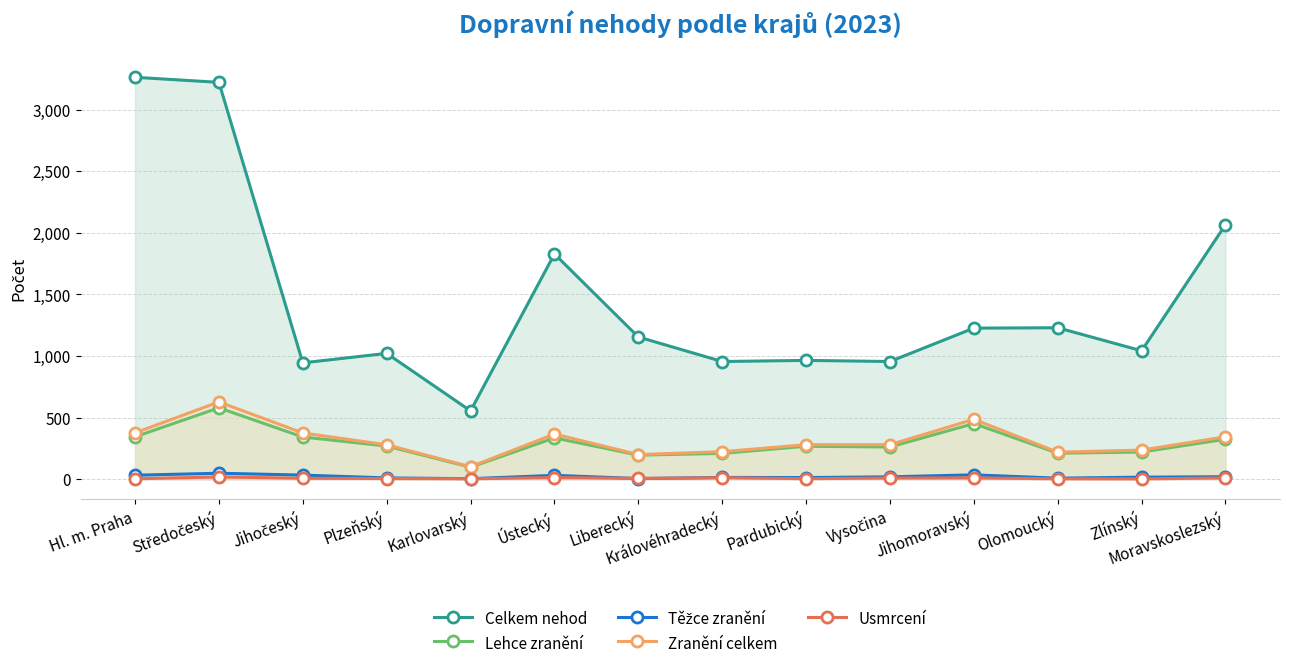

Is it true that Těžce zranění equals 7 at Liberecký?

False